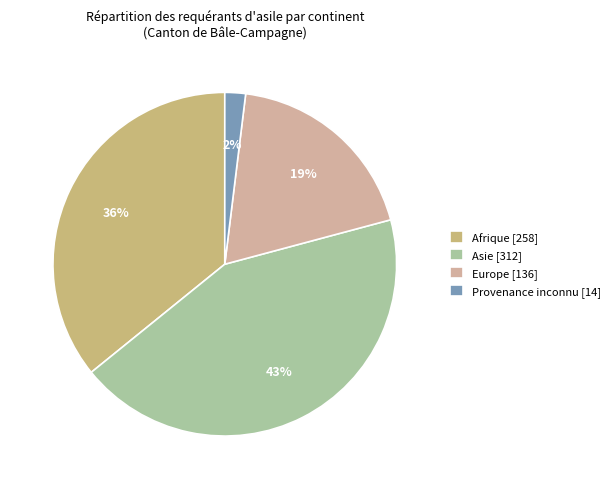

Is it true that Afrique [258] is 36% of the pie?

True